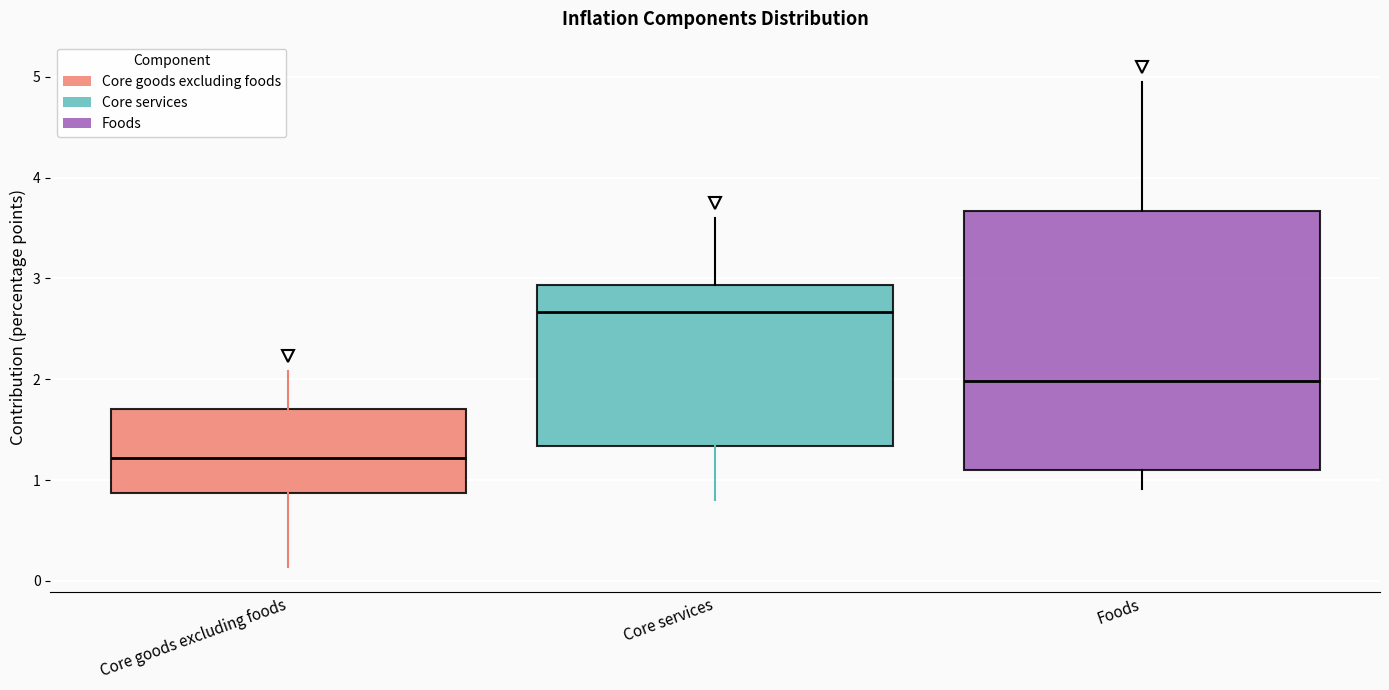

Which box's median line is the lowest?

Core goods excluding foods